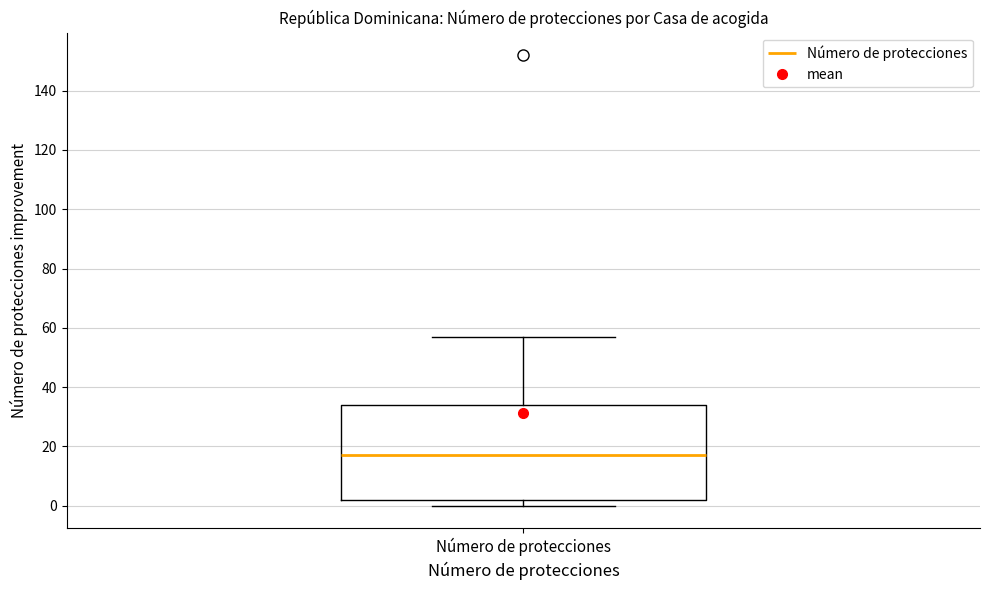

Where does the upper whisker of the box for Número de protecciones end on the y-axis? The values are not printed on the chart, so give them approximately, as read against the axis.

58